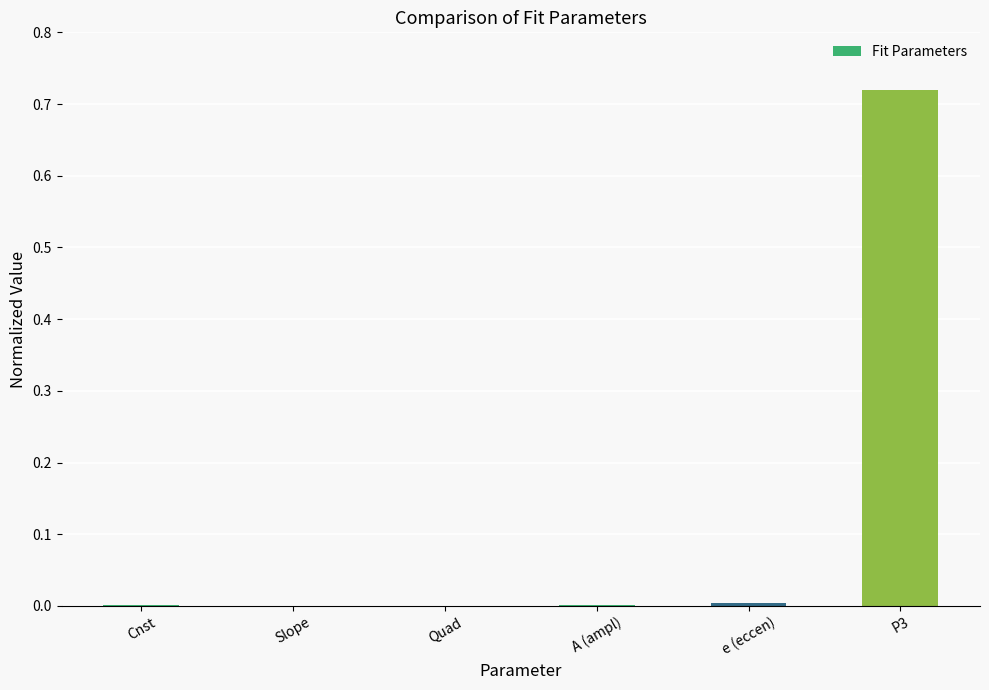

Which category has the highest value across all series?

P3